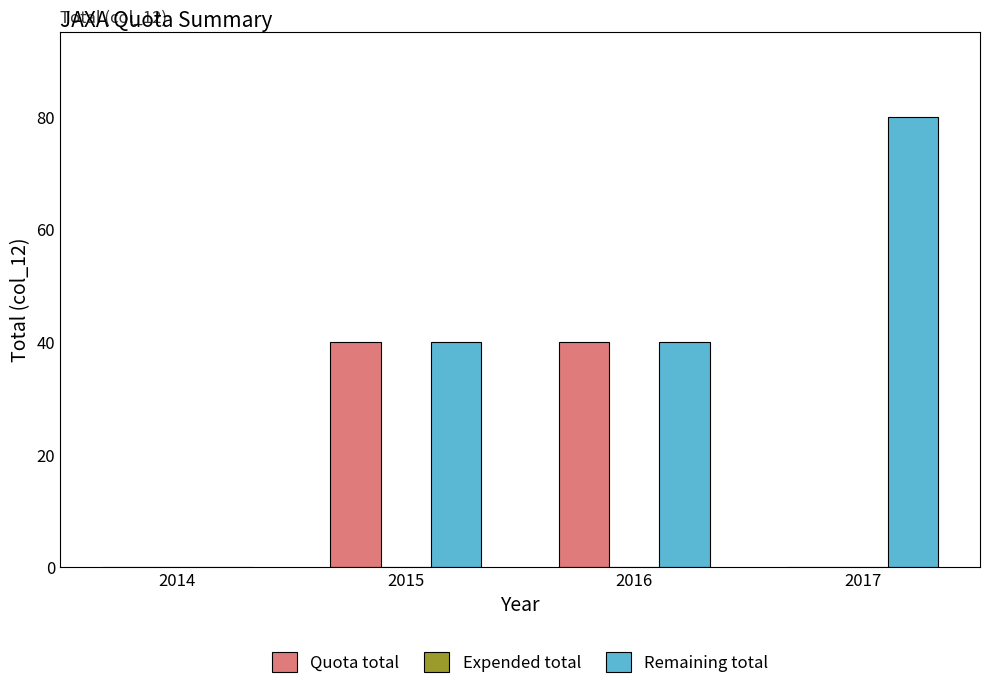

Is it true that Remaining total equals 19 at 2015?

False